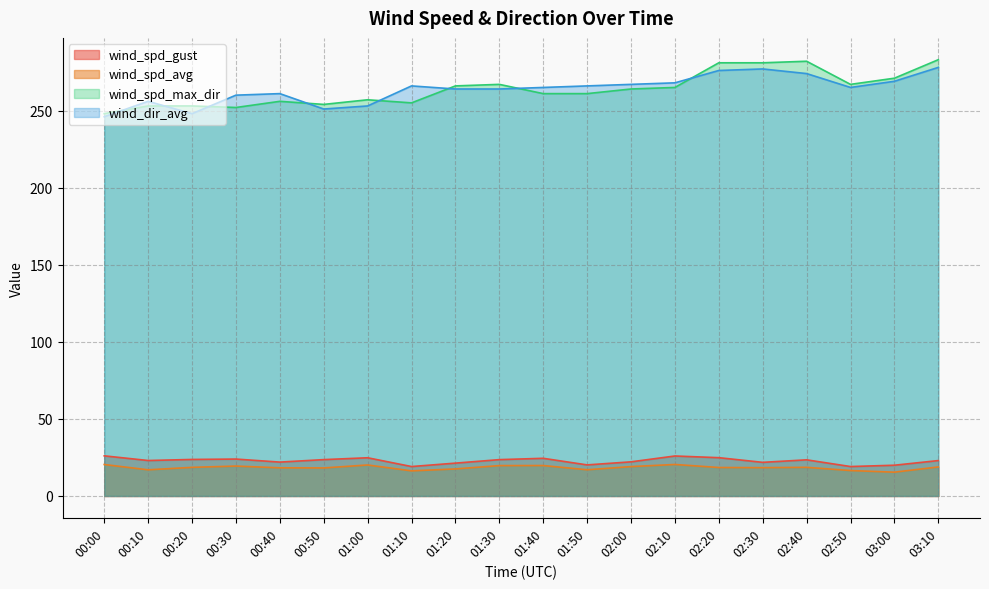

At which label does wind_spd_gust first exceed 23?

00:00